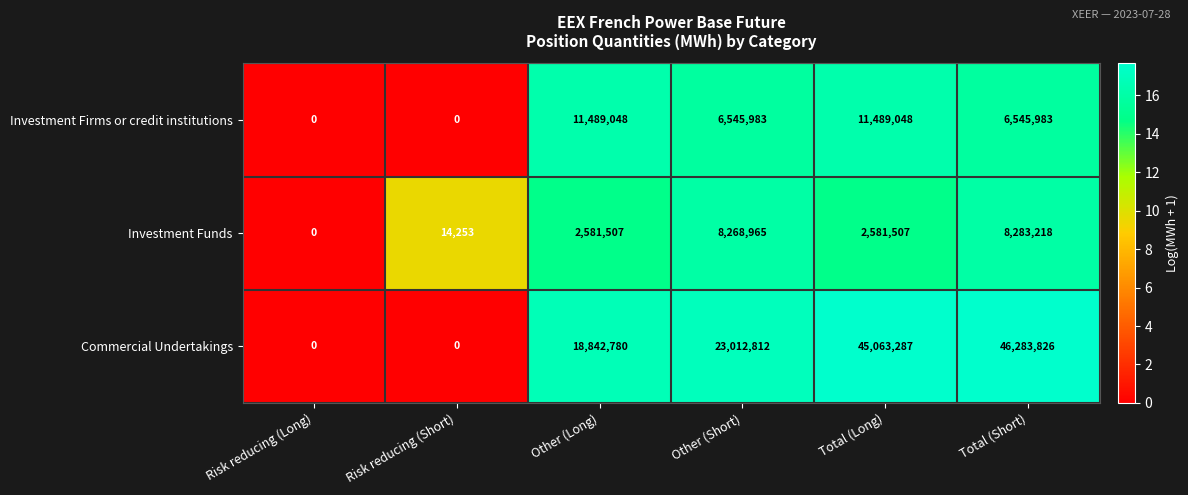

At which category is the sum across all series the highest?

Total (Short)